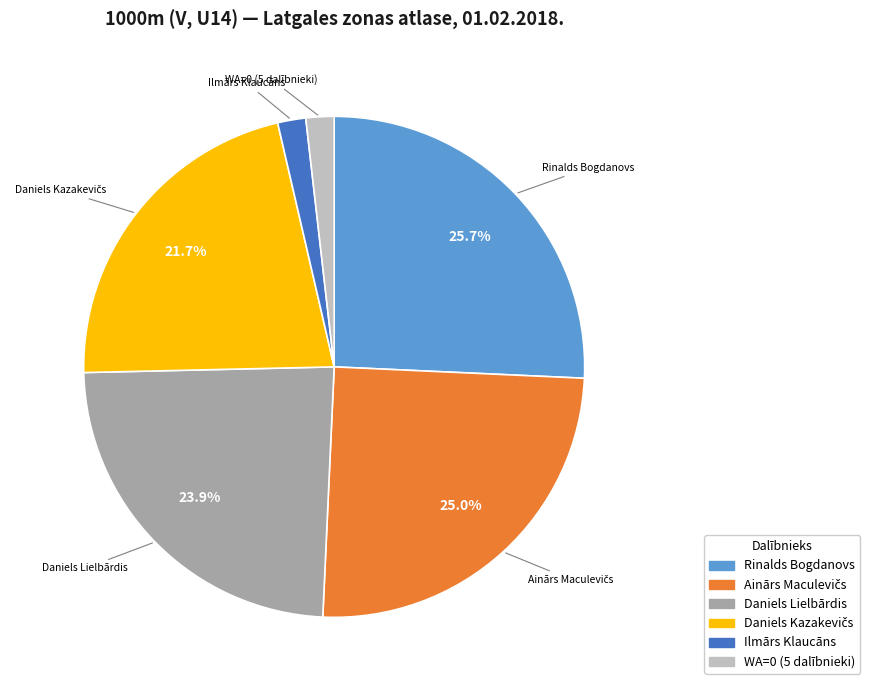

Does WA=0 (5 dalībnieki) represent more than half of the total?

No